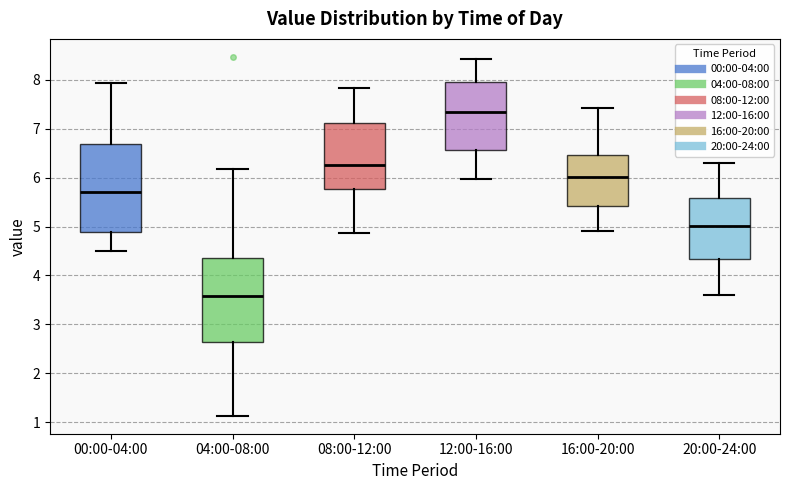

Where does the median line of the box for 00:00-04:00 sit on the y-axis? The values are not printed on the chart, so give them approximately, as read against the axis.

5.7